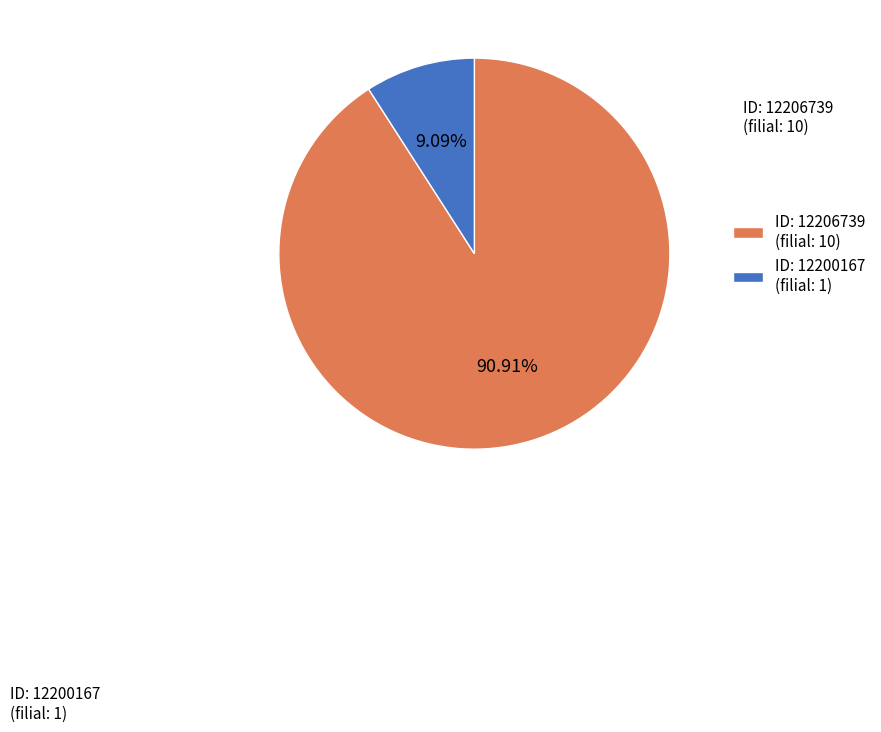

How many segments does this pie chart have?

2